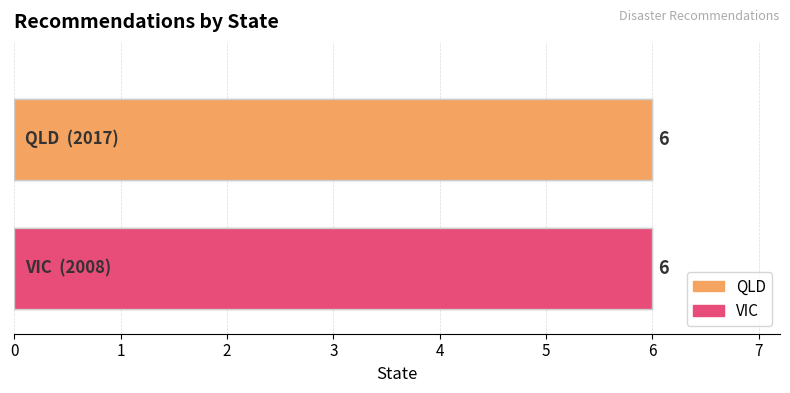

Between 0 and 3, which series saw the biggest shift?

QLD (2017)